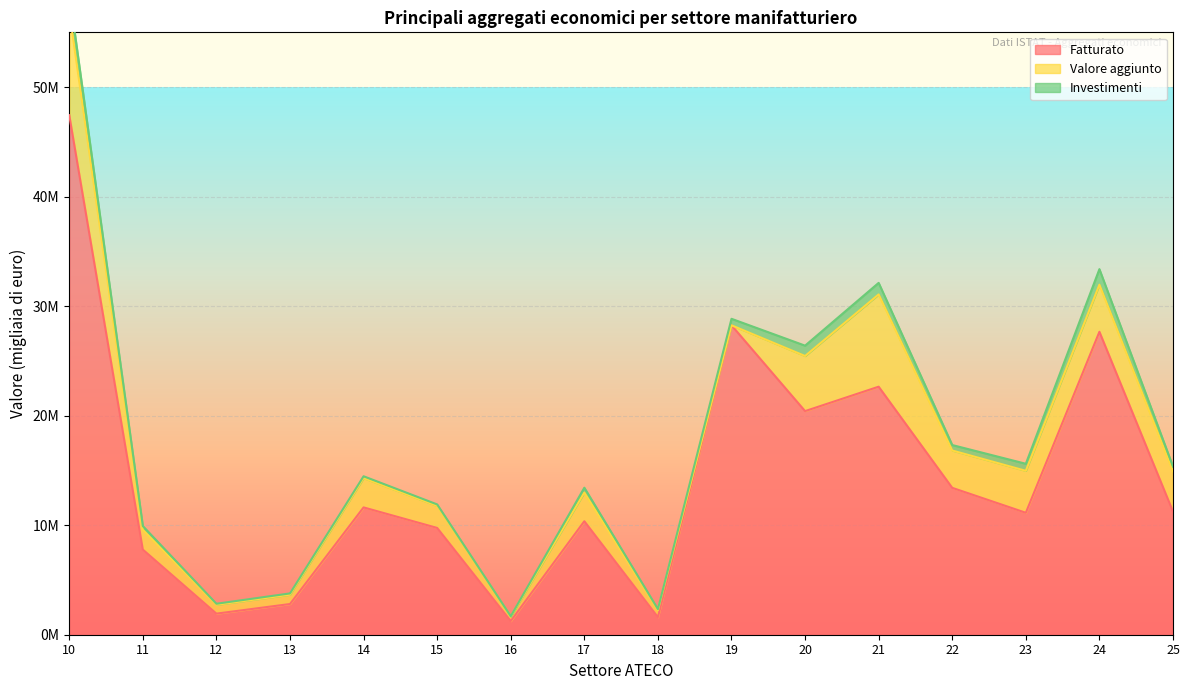

Count the number of categories in the chart.

16